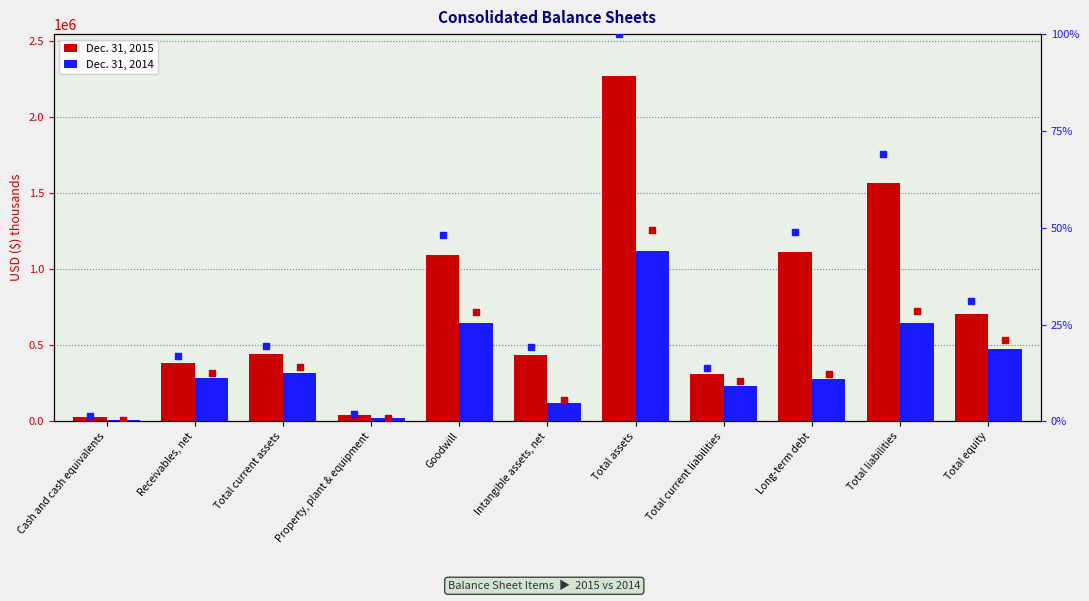

At which category is the sum across all series the highest?

Total assets